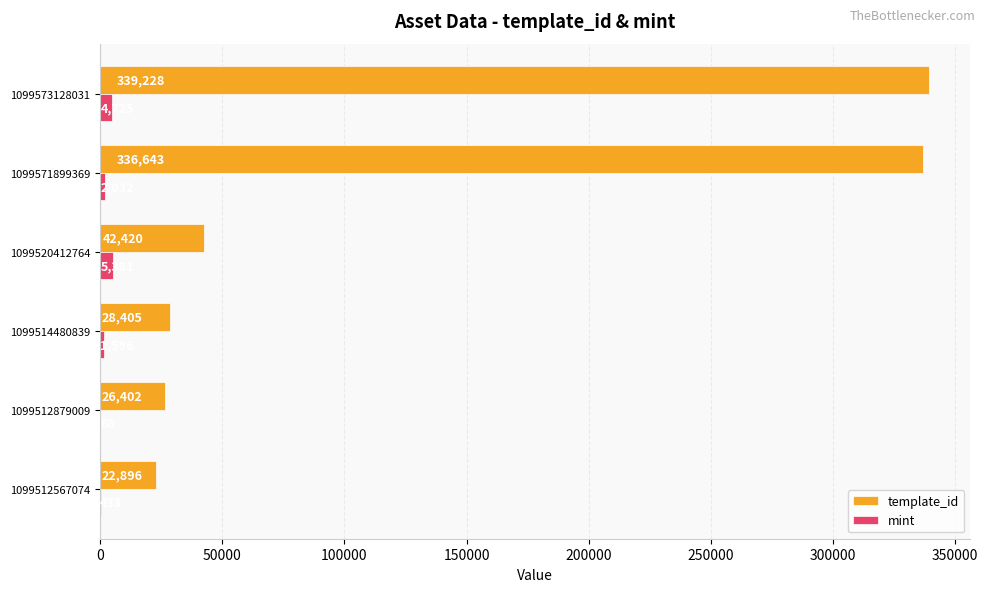

What is the sum of all template_id values?

795994